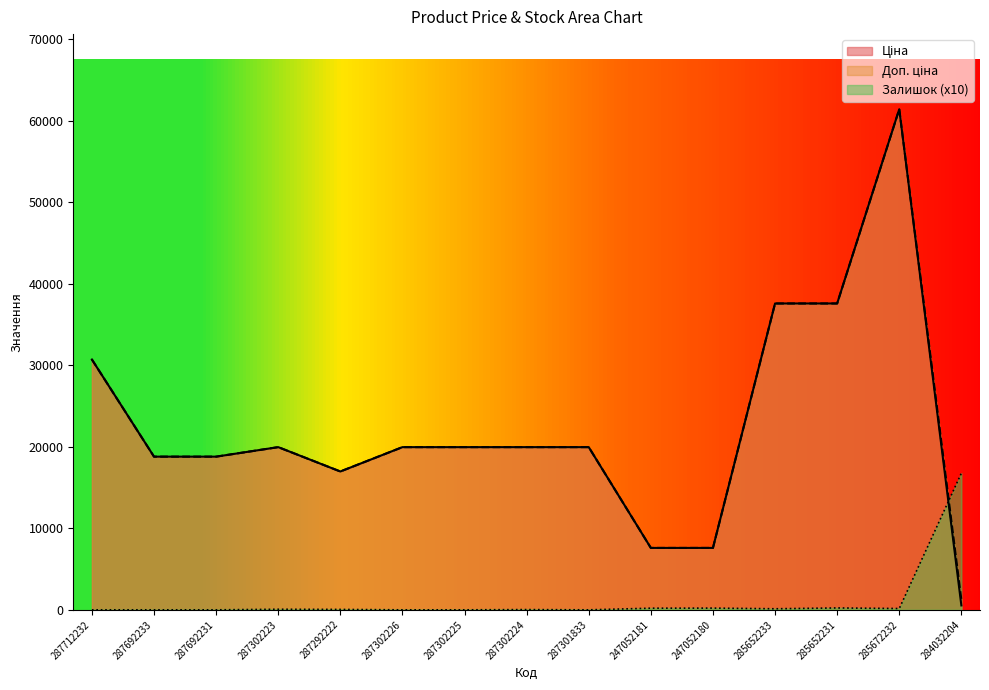

The Залишок series shows 230.0 at 285652231. True or false?

True